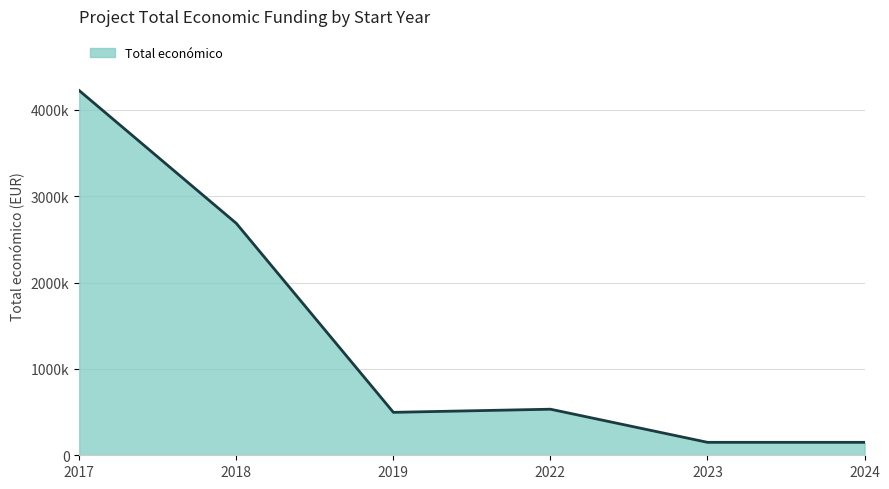

Does the chart display data point markers on the line(s)?

No